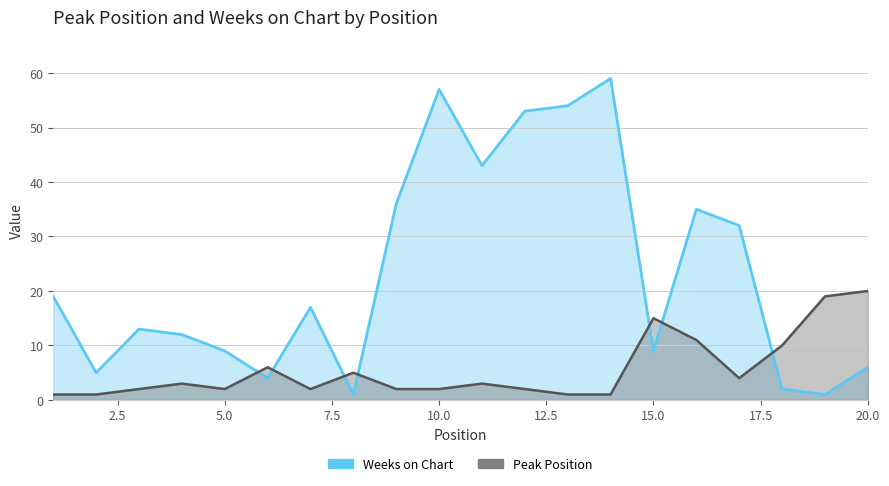

Is it true that Weeks on Chart equals 43 at 11?

True